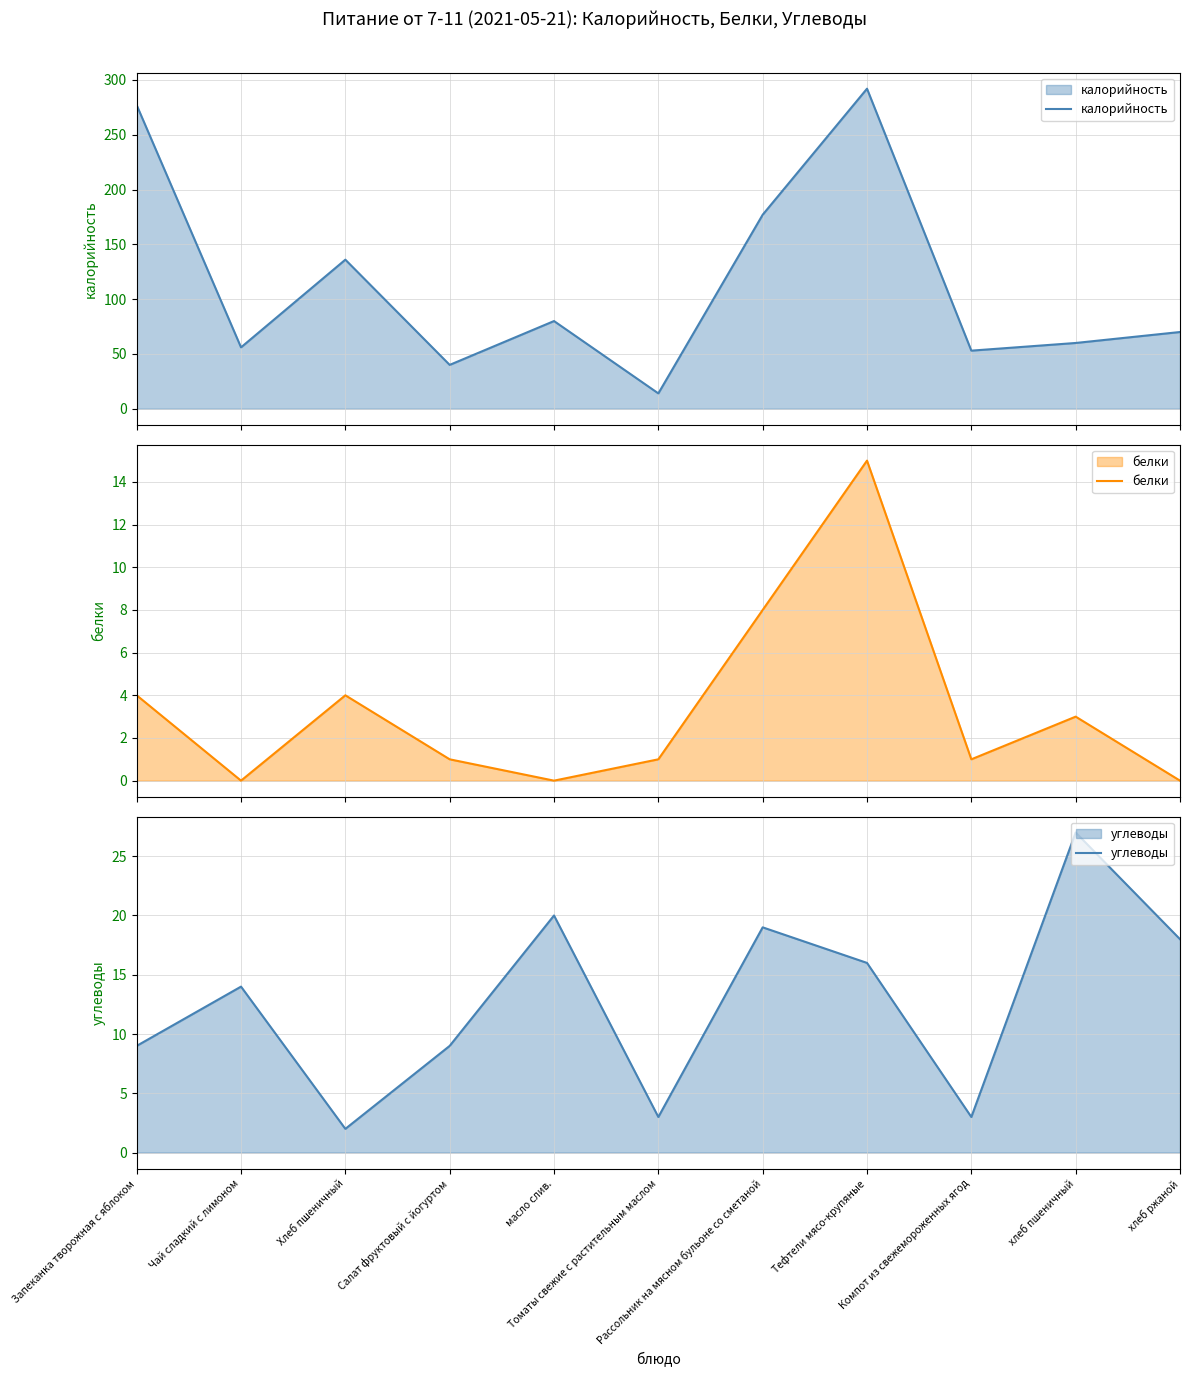

Reading left to right, what are all the values shown in this chart?

калорийность: 277	56	136	40	80	14	177	292	53	60	70
белки: 4	0	4	1	0	1	8	15	1	3	0
углеводы: 9	14	2	9	20	3	19	16	3	27	18